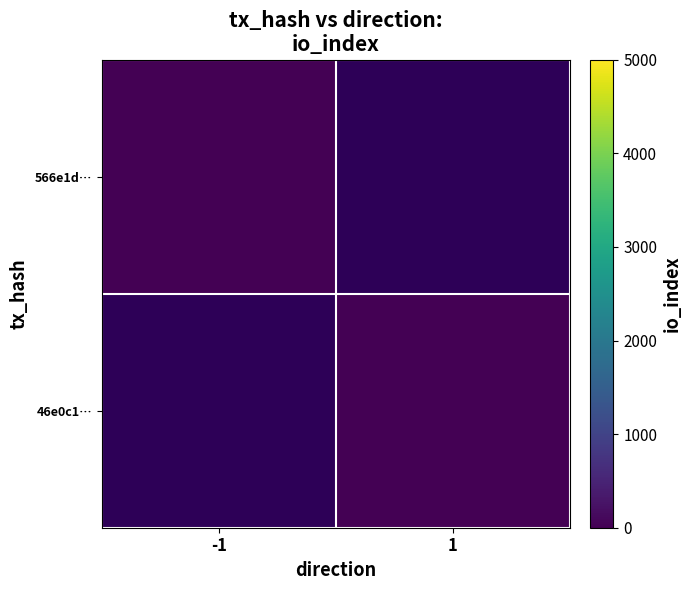

List the series in order of their overall mean, lowest first.

566e1d…, 46e0c1…